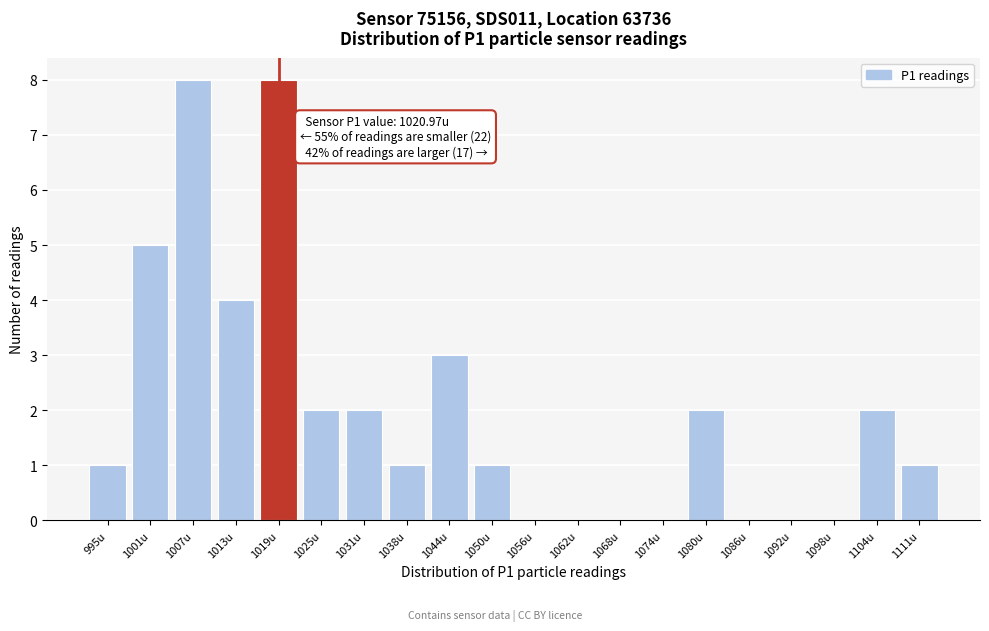

Reading right to left, what are all the values shown in this chart?

1111u=1	1104u=2	1098u=0	1092u=0	1086u=0	1080u=2	1074u=0	1068u=0	1062u=0	1056u=0	1050u=1	1044u=3	1038u=1	1031u=2	1025u=2	1019u=8	1013u=4	1007u=8	1001u=5	995u=1